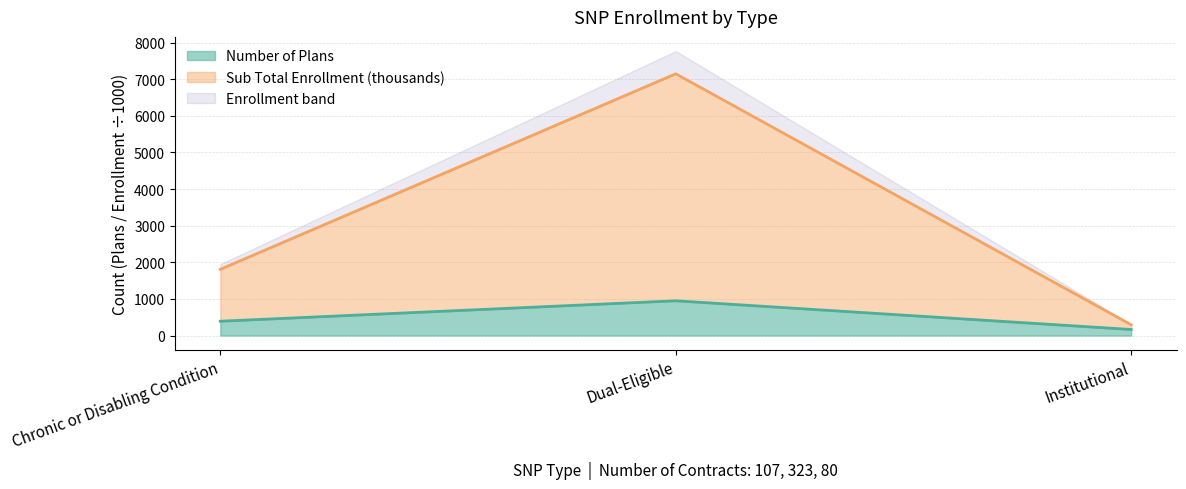

Does the chart have visible grid lines?

Yes